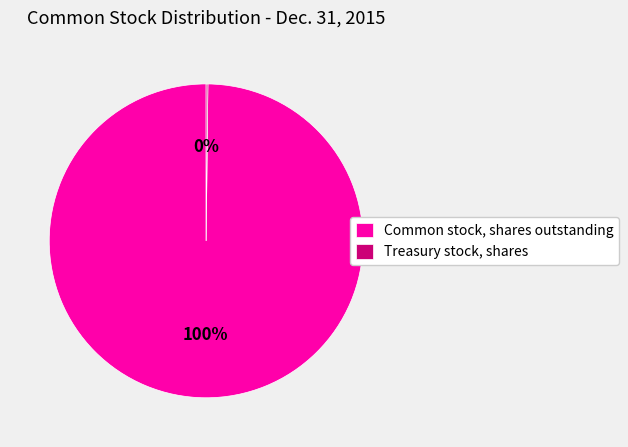

What percentage is the Common stock, shares outstanding slice, to the nearest percent?

100%